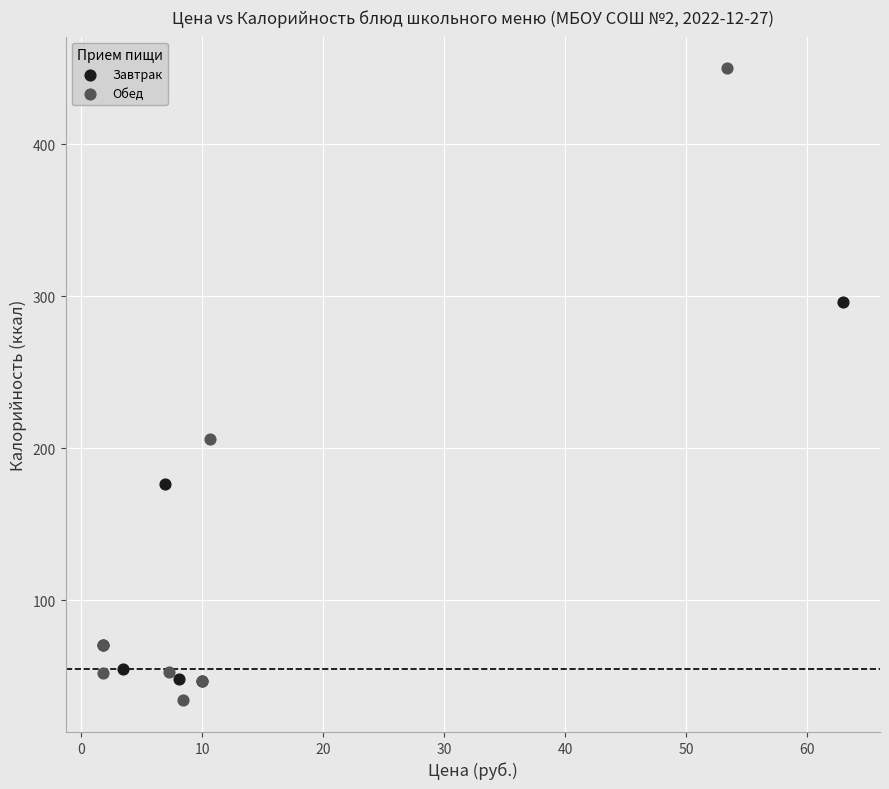

Which series has the widest spread of Y values?

Обед